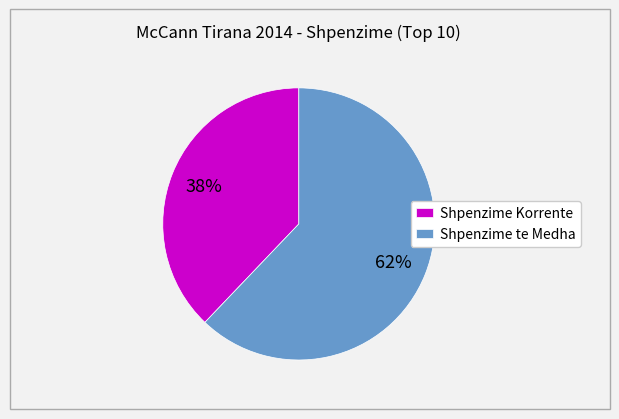

Rank the categories by value from lowest to highest.

Shpenzime Korrente, Shpenzime te Medha